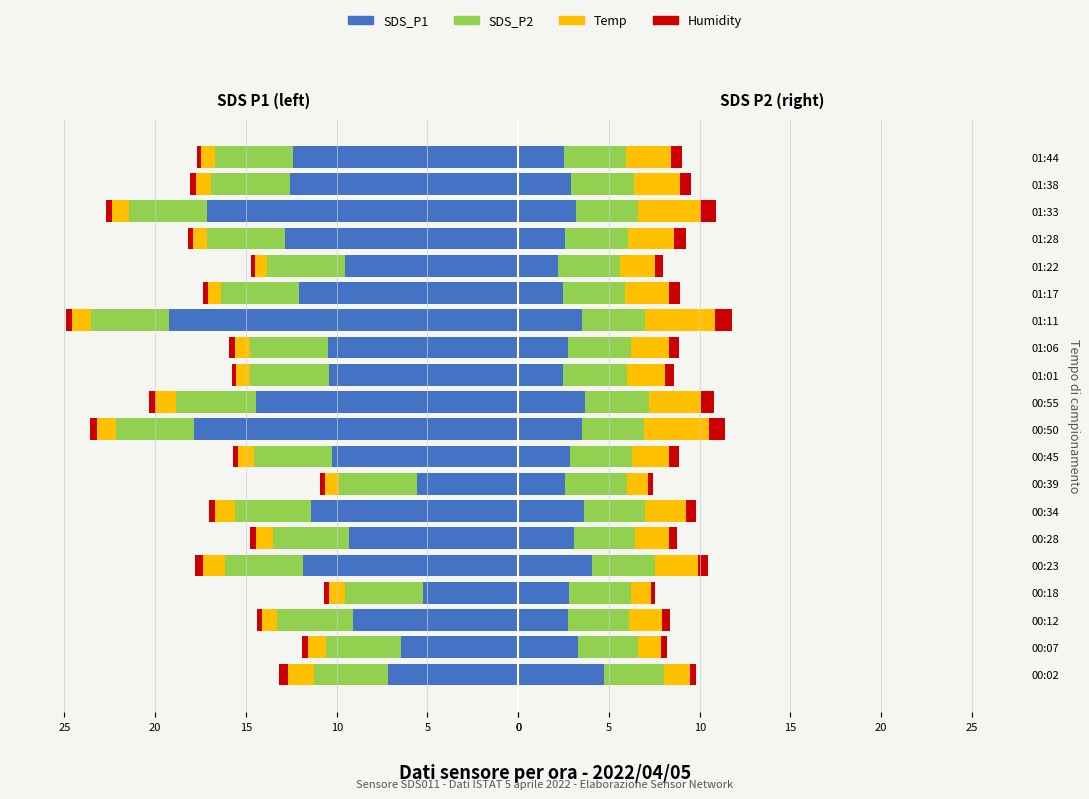

At which category does the chart reach its peak across all series?

01:11